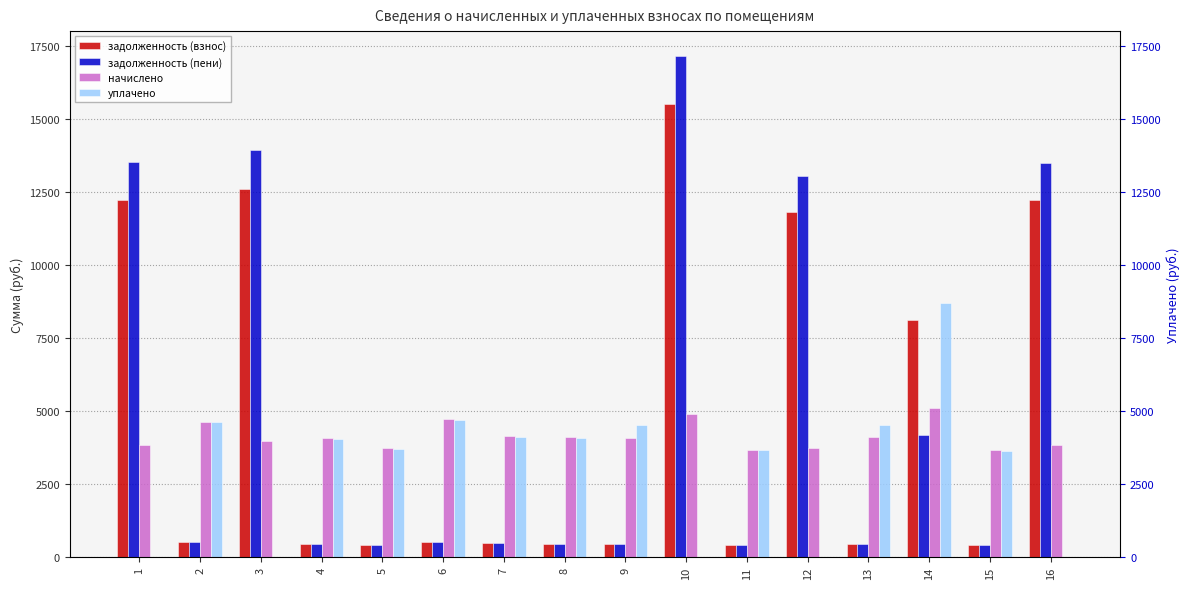

At which label is задолженность (взнос) closest to 7963?

14